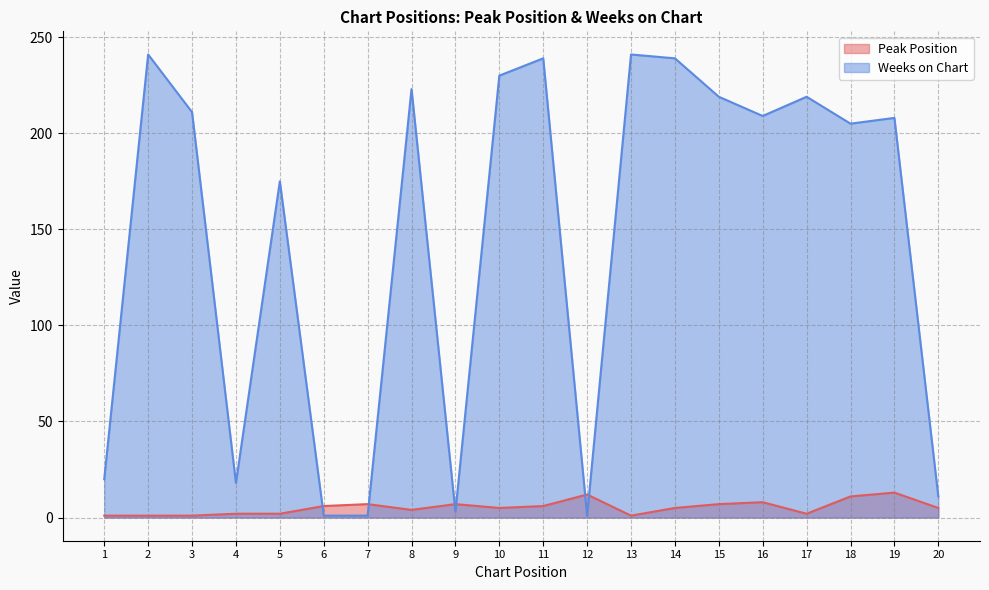

List the labels in order of Weeks on Chart value, smallest first.

6, 7, 12, 9, 20, 4, 1, 5, 18, 19, 16, 3, 15, 17, 8, 10, 11, 14, 2, 13